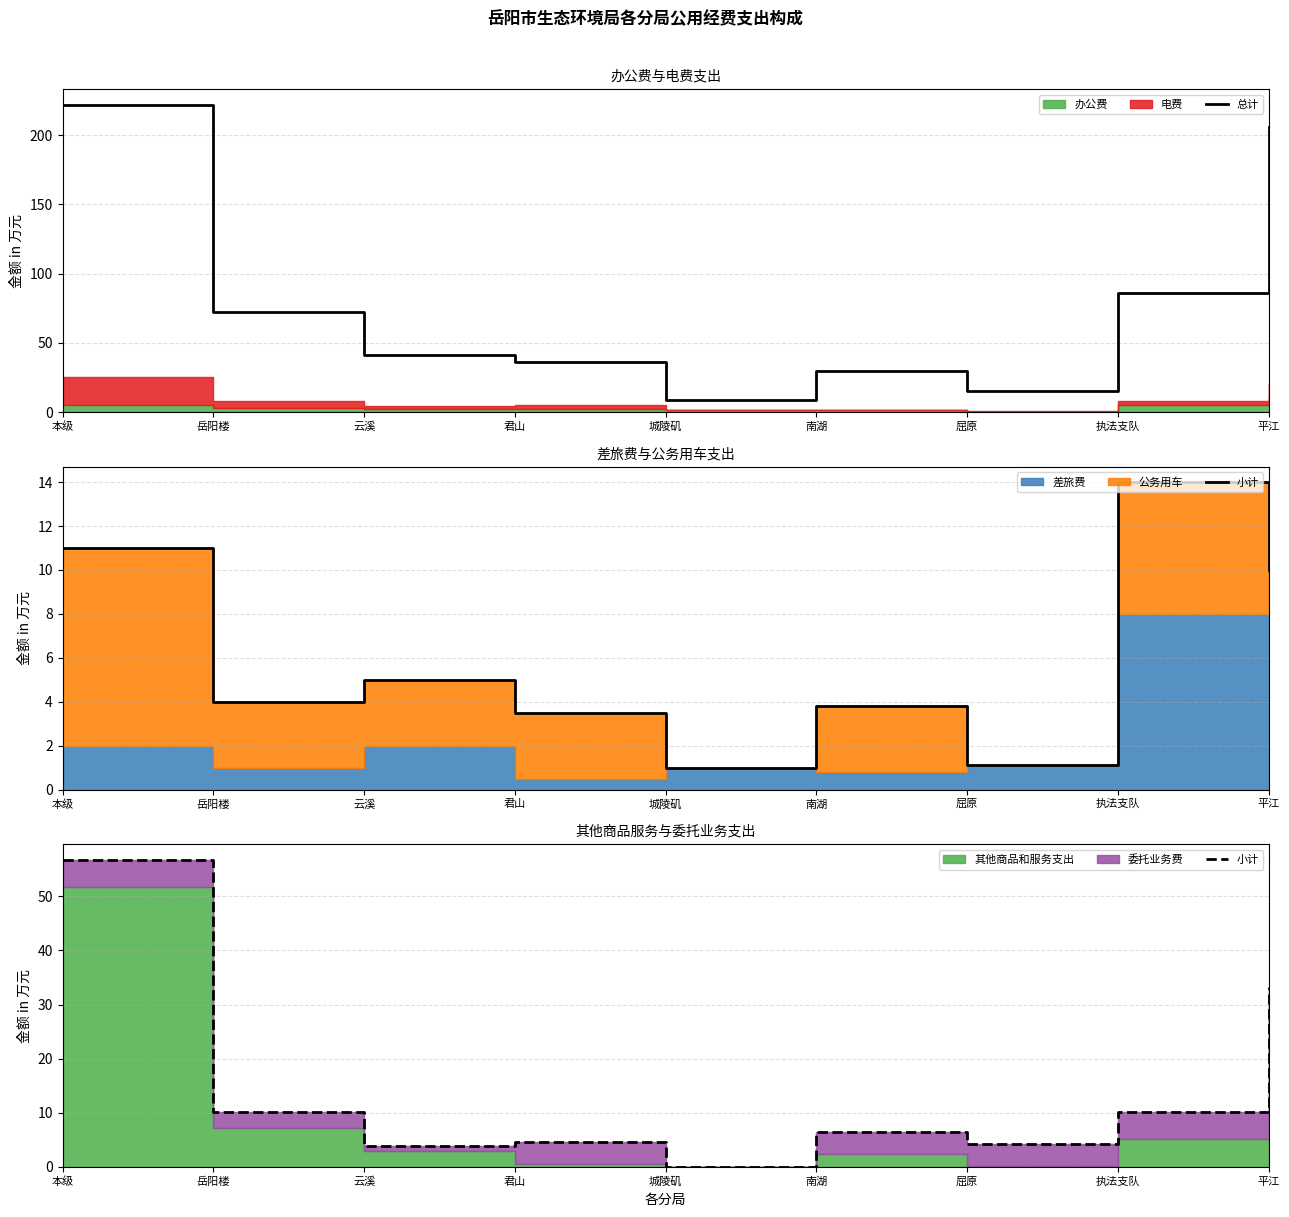

At which label does 小计 reach its minimum?

城陵矶